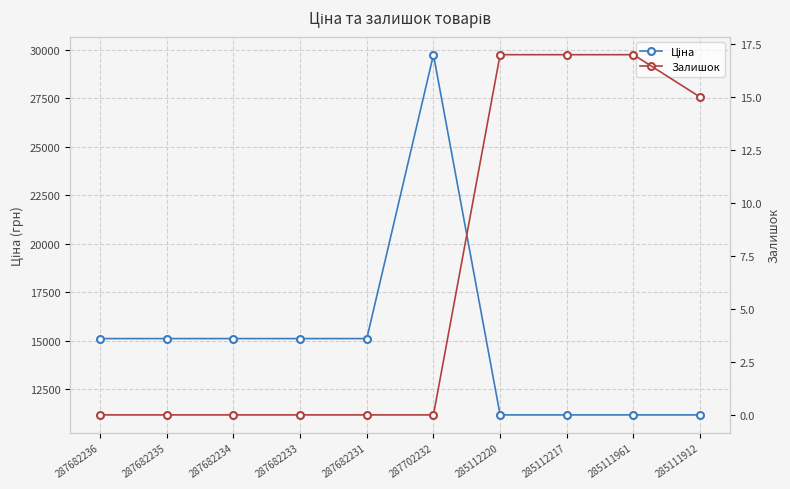

List the series in order of their peak value, highest first.

Ціна, Залишок